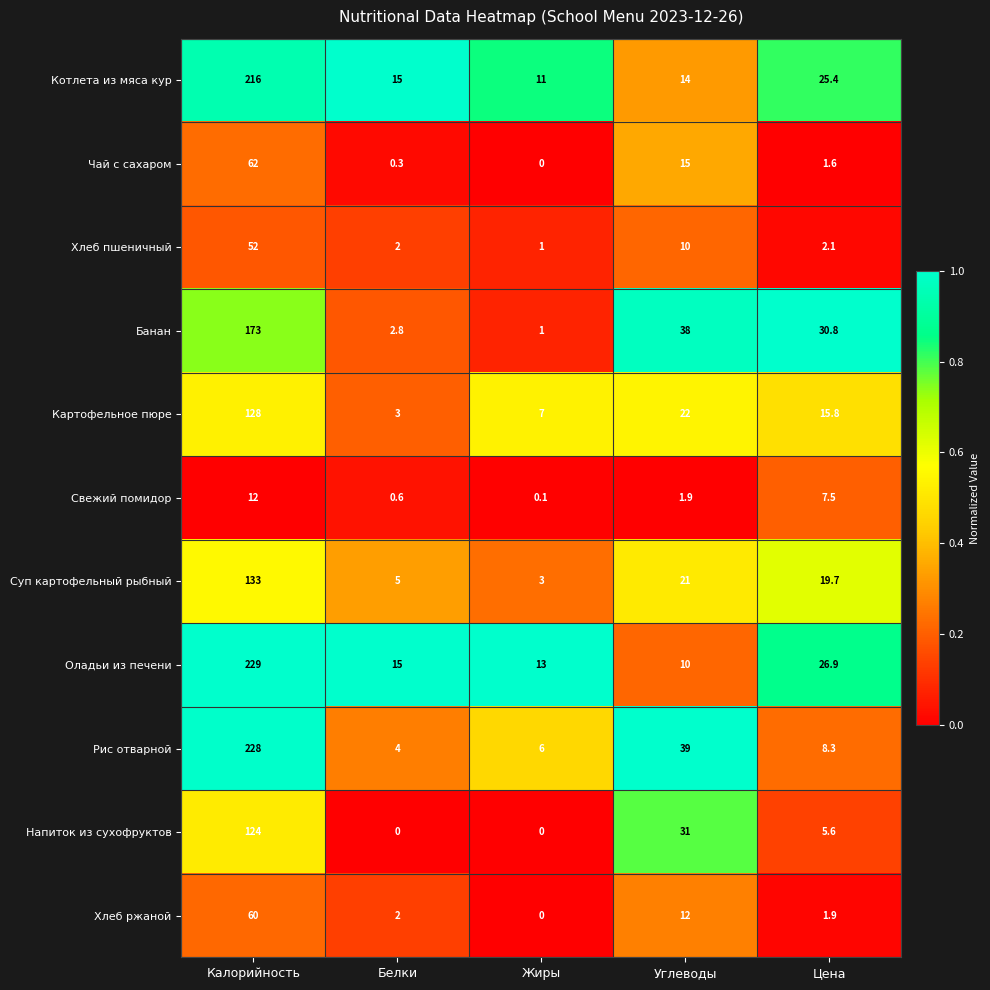

Count the number of categories in the chart.

5